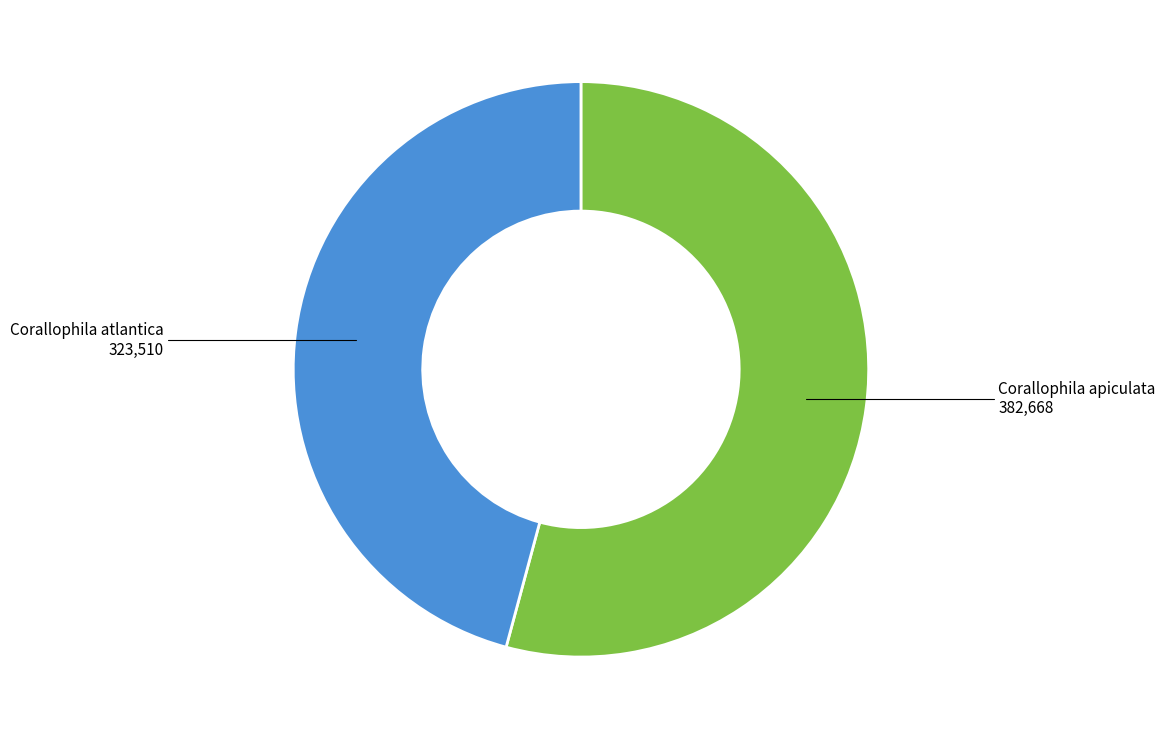

Approximately how many times larger is the value at Corallophila atlantica compared to Corallophila apiculata?

0.8